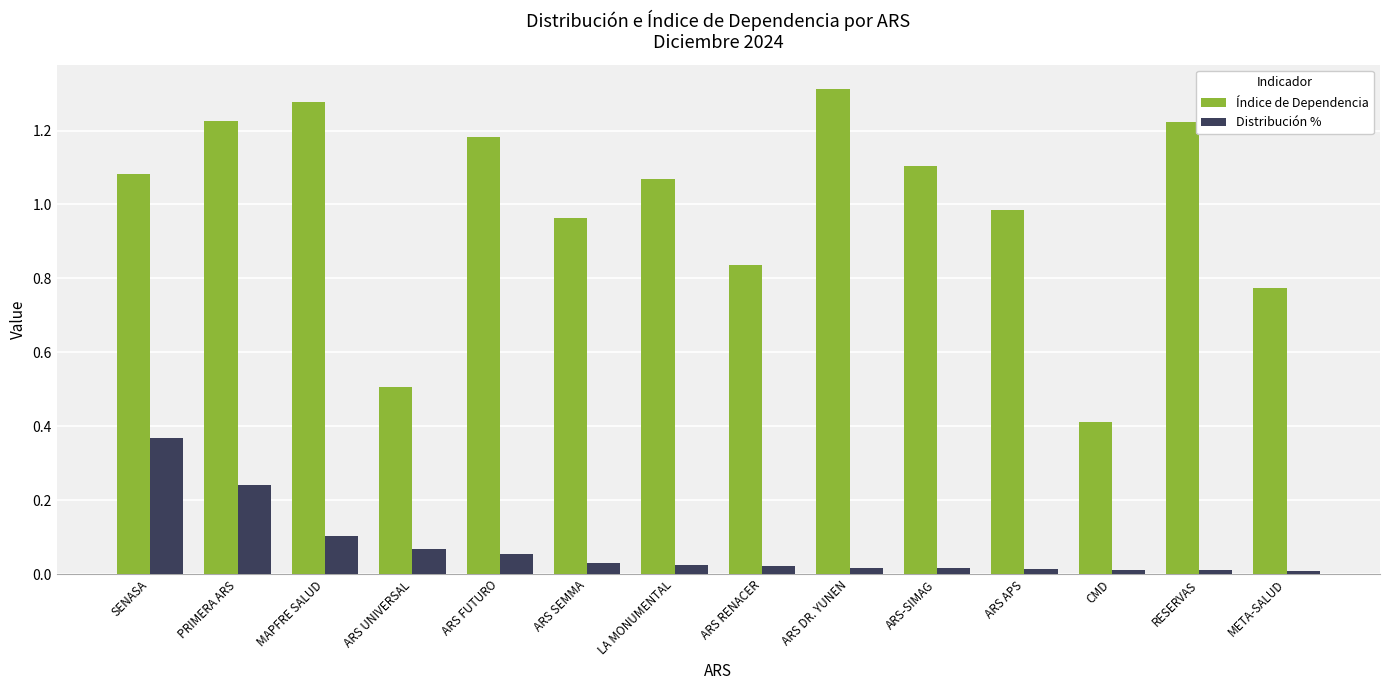

What is the difference between the Índice de Dependencia values at META-SALUD and LA MONUMENTAL?

0.3